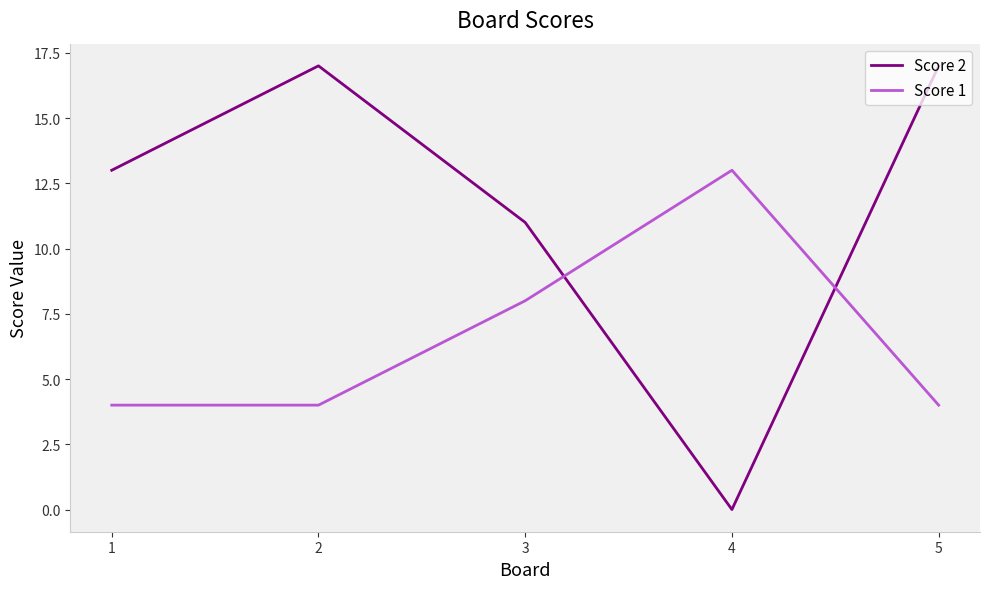

Which series has the widest spread of values?

Score 2